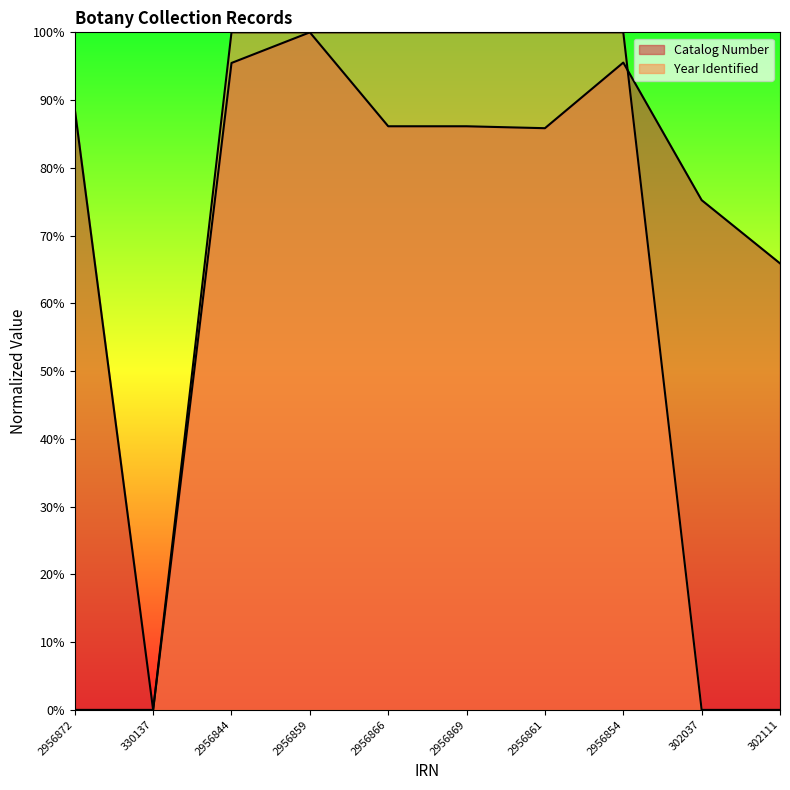

The value at 2956869 is 0.9. True or false?

True